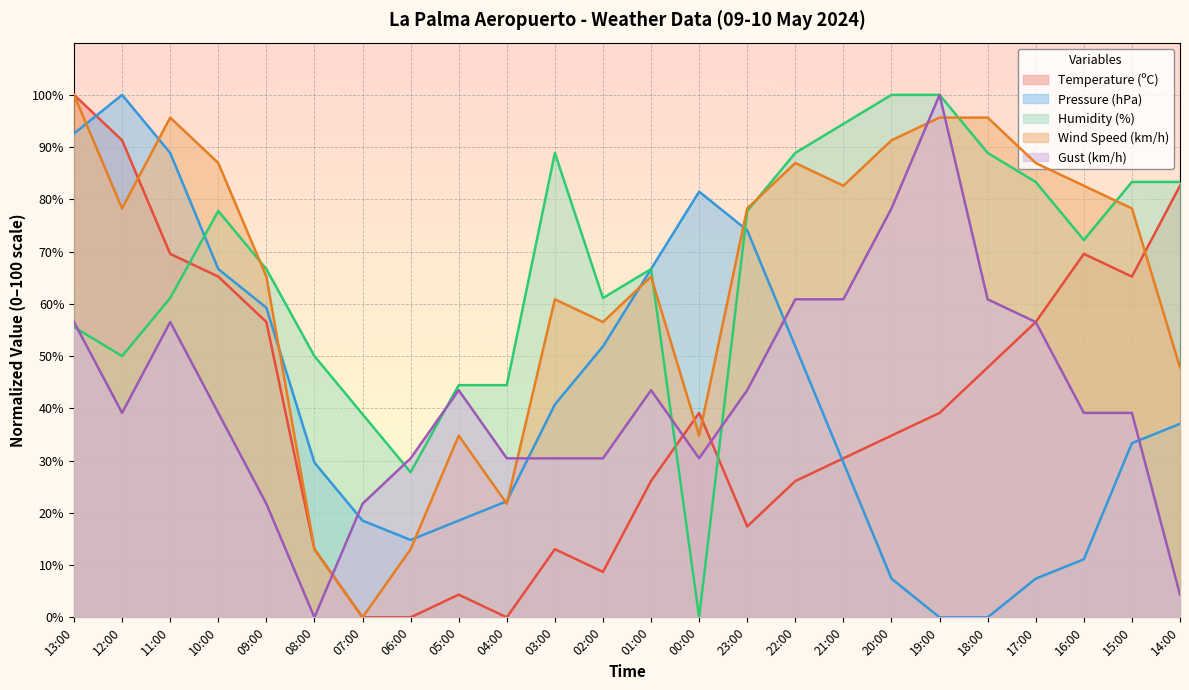

What is the difference between the Pressure (hPa) values at 01:00 and 04:00?

44.4